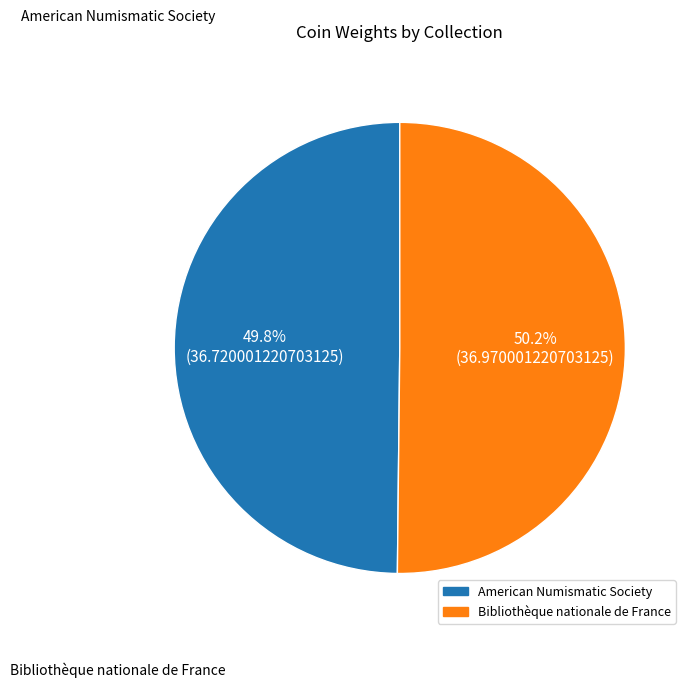

Do Bibliothèque nationale de France and American Numismatic Society together represent more than half of the pie?

Yes